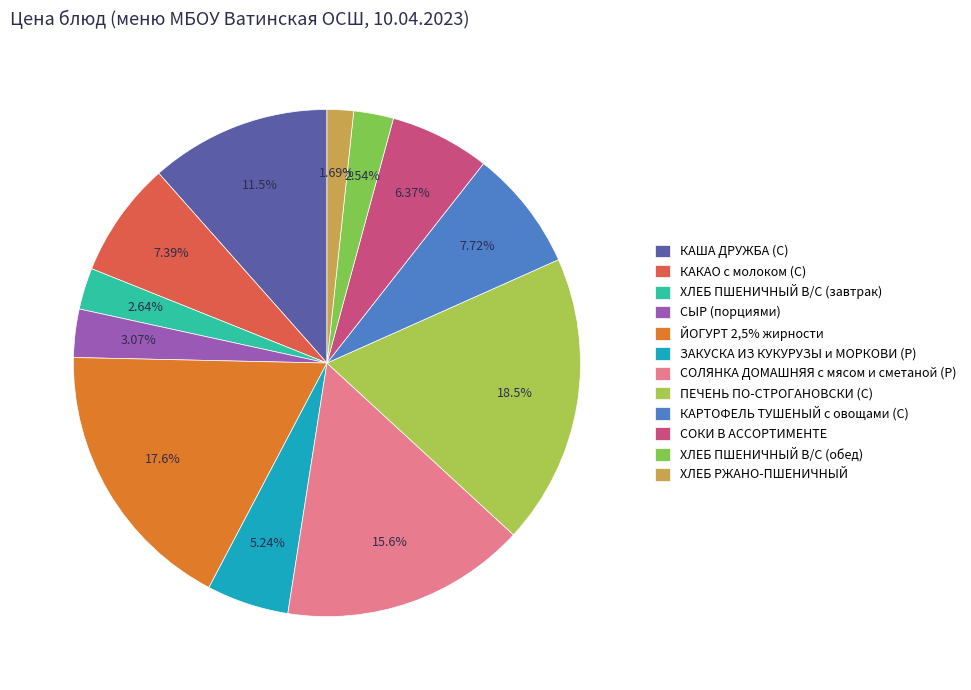

Approximately how many times larger is the value at СОЛЯНКА ДОМАШНЯЯ с мясом и сметаной (Р) compared to КАРТОФЕЛЬ ТУШЕНЫЙ с овощами (С)?

2.0